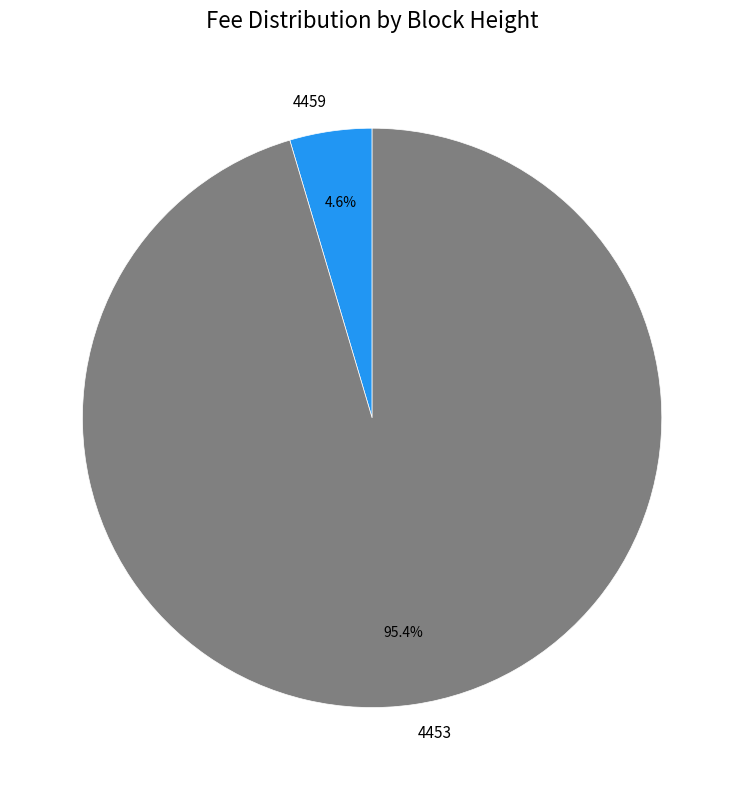

What percentage do 4459 and 4453 together represent?

100.0%